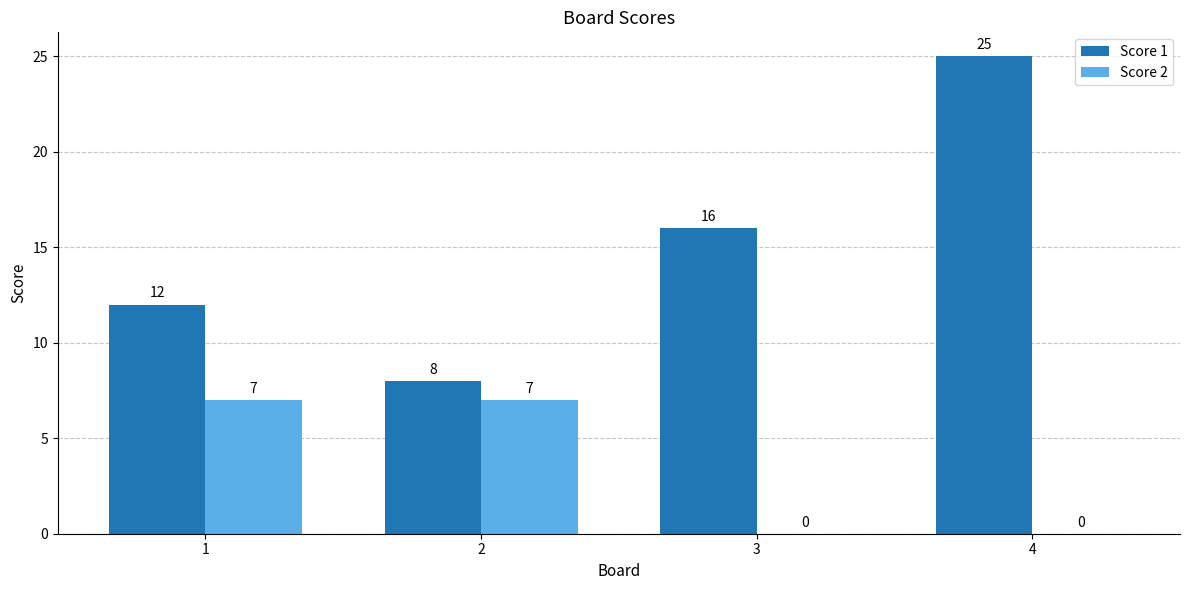

Reading left to right, list all the values displayed in this chart.

Score 1: 1=12	2=8	3=16	4=25
Score 2: 1=7	2=7	3=0	4=0